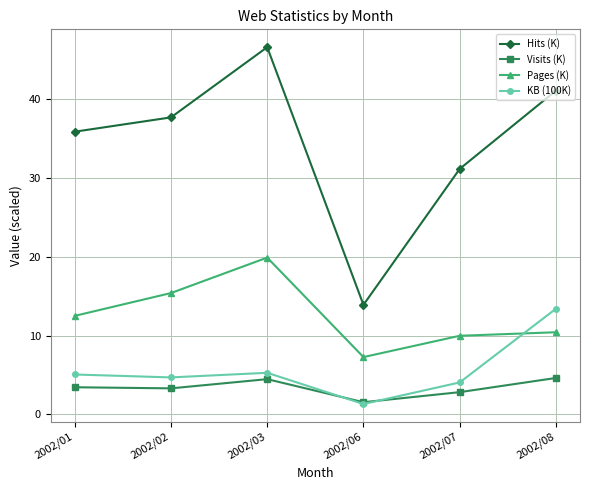

Where do KB (100K) and Visits (K) first cross each other?

2002/03 and 2002/06